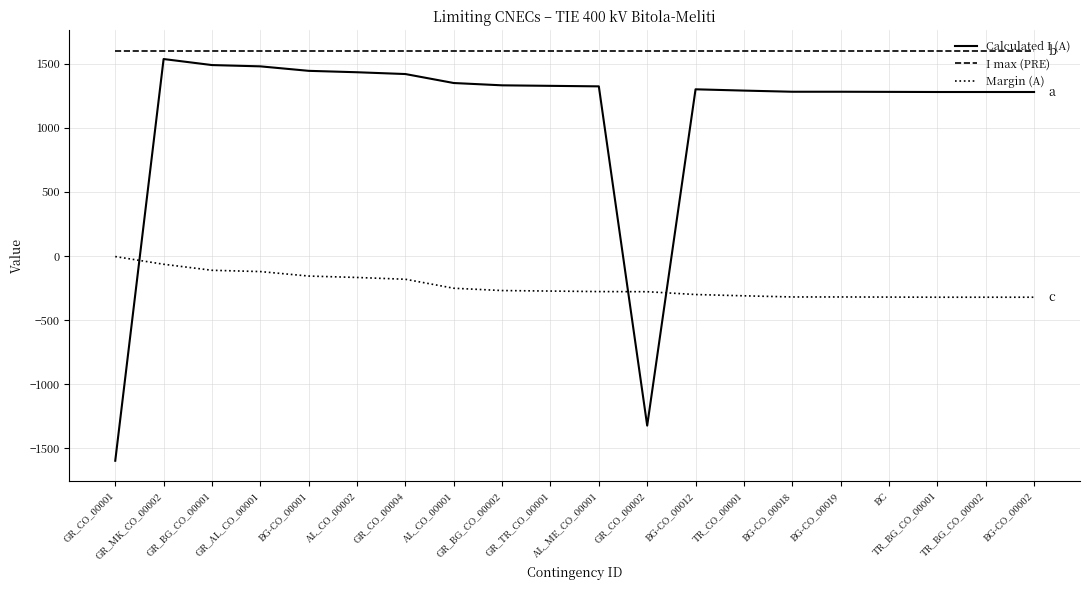

How many series are shown in this chart?

3